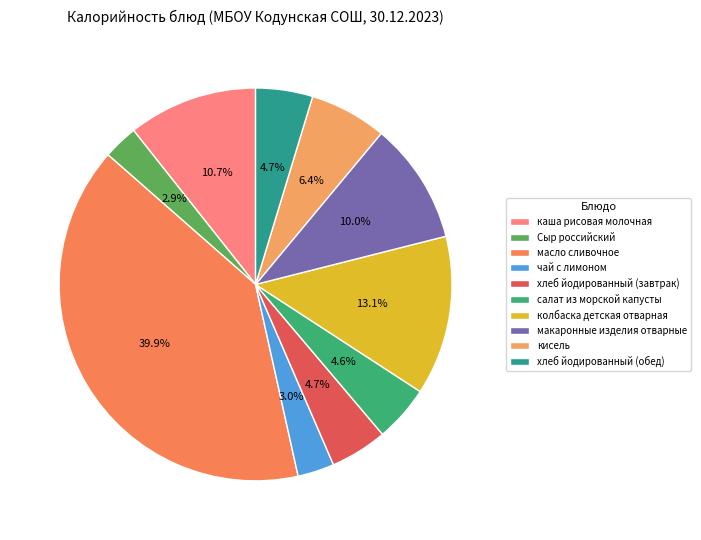

What is the smallest slice in the pie chart?

Сыр российский